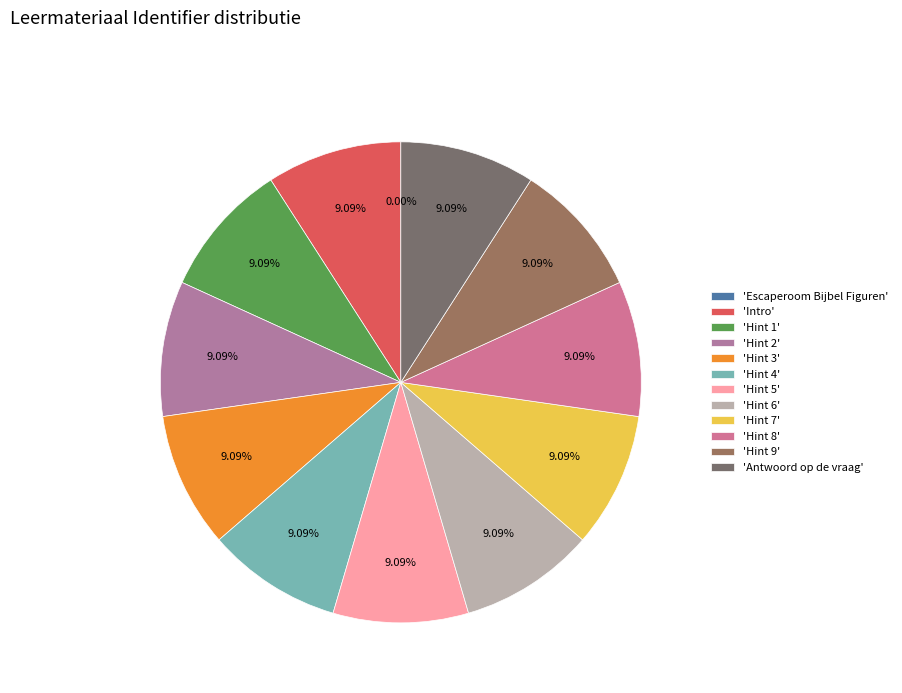

Count the number of slices in the pie.

12